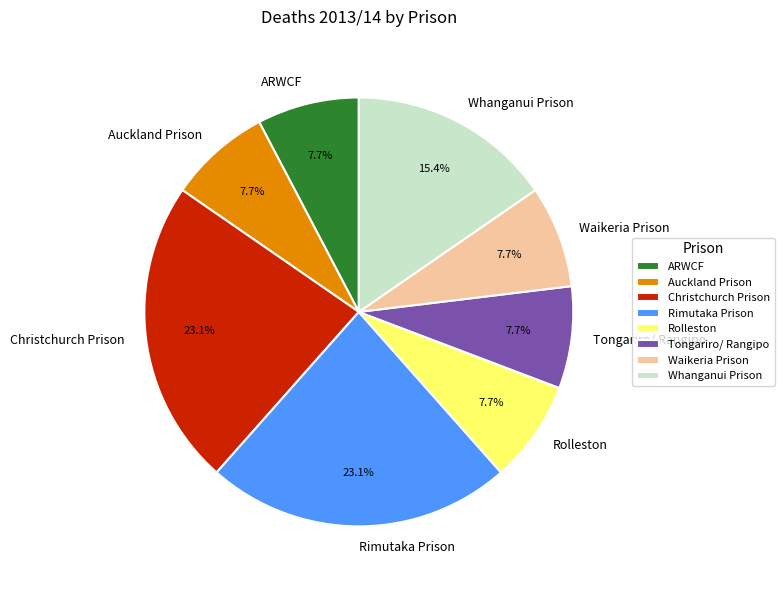

What portion of the pie excludes Auckland Prison?

92.3%